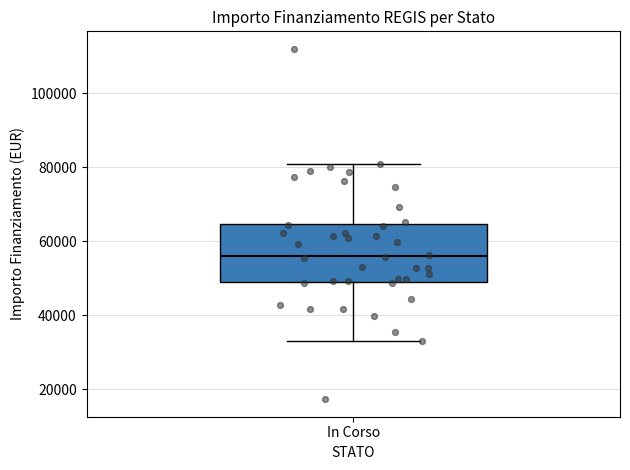

Where is the lower edge of the box for In Corso on the y-axis? The values are not printed on the chart, so give them approximately, as read against the axis.

50000